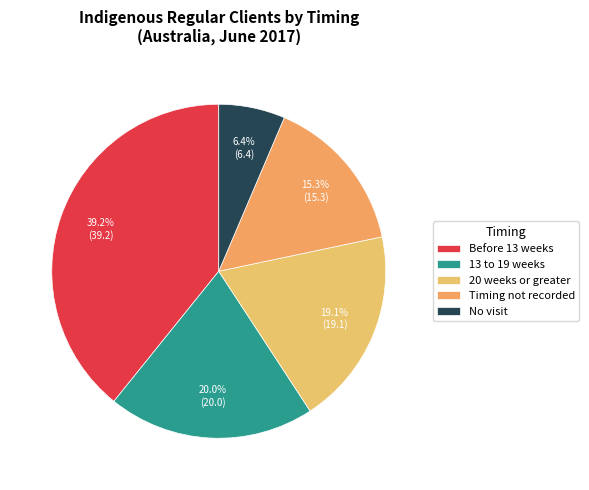

Is there a majority slice in this chart?

No